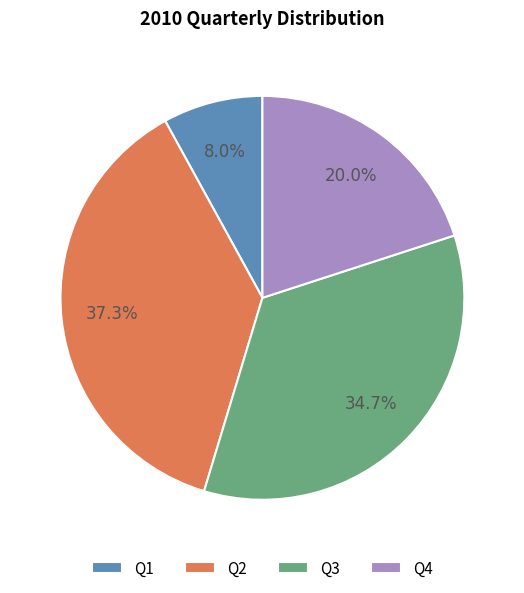

Which has a higher value, Q3 or Q4?

Q3